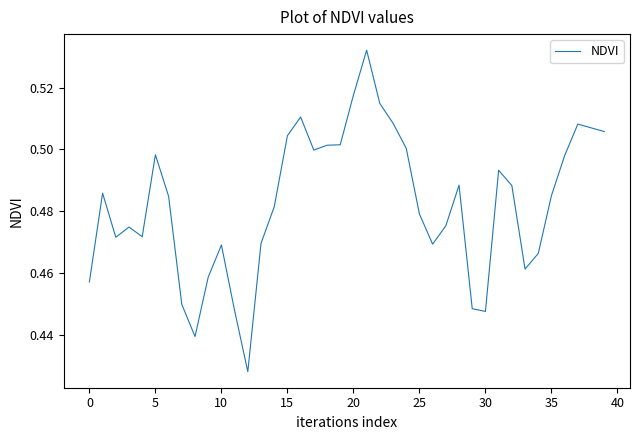

How many lines are shown in the chart?

1